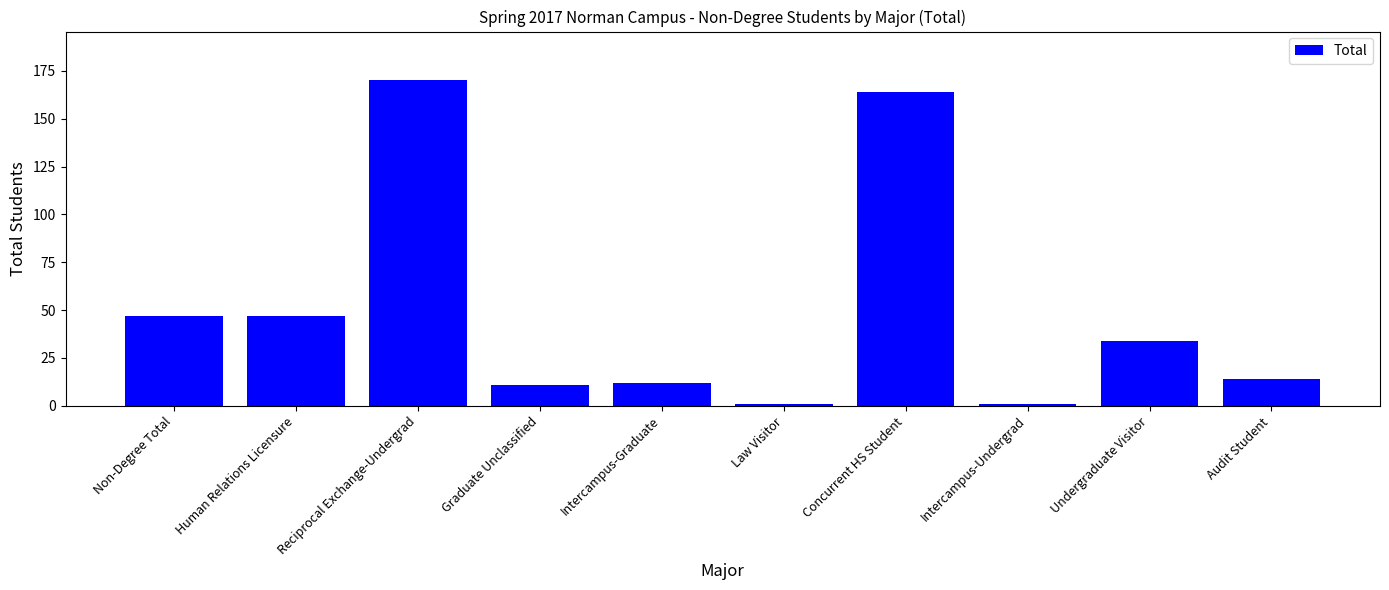

Between Concurrent HS Student and Law Visitor, which is larger?

Concurrent HS Student